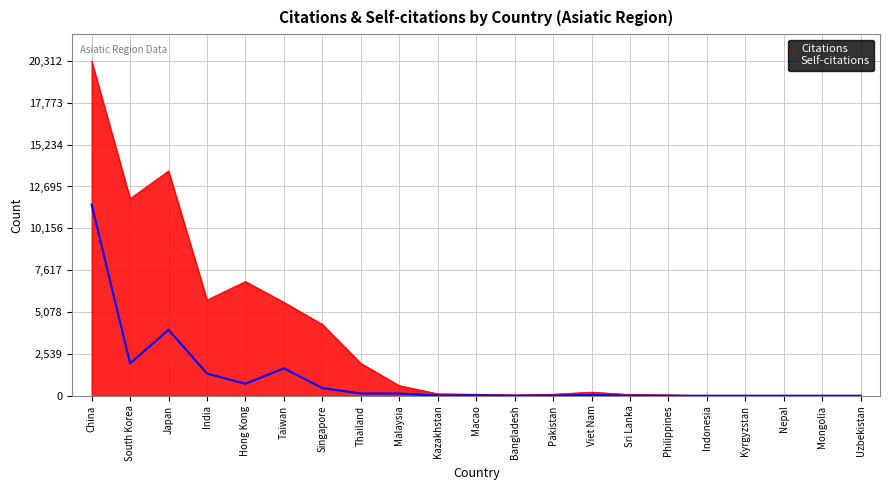

How many lines are shown in the chart?

2